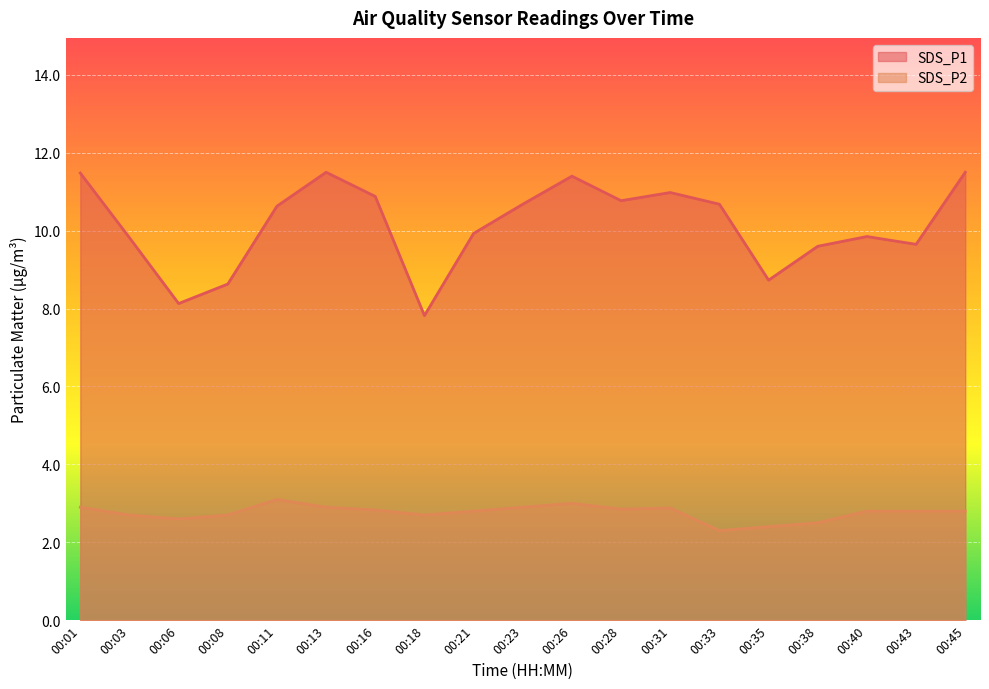

Which has a higher value, 00:01 or 00:13?

00:13